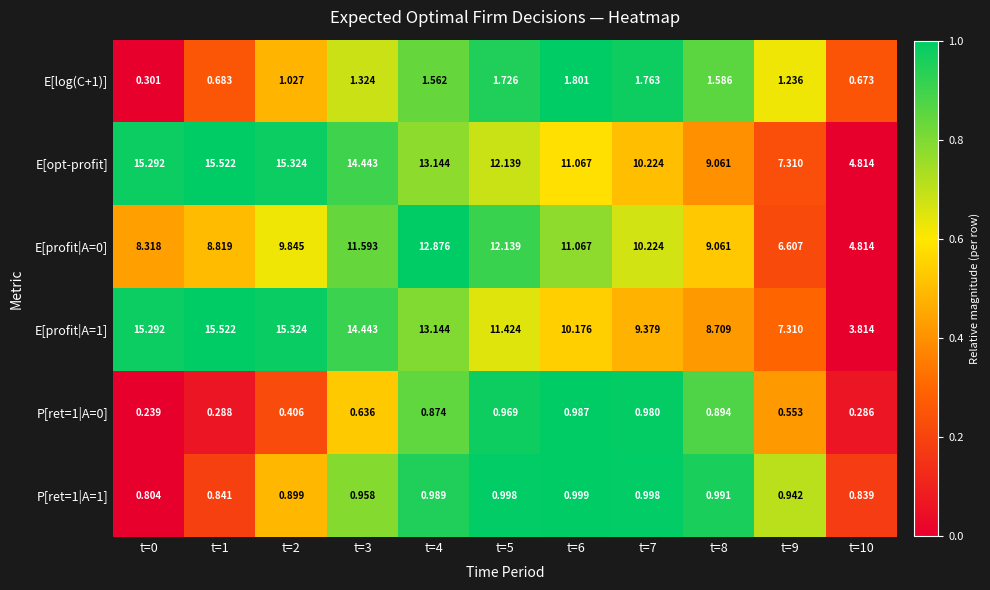

Is the value of E[opt-profit] at t=1 greater than the value of P[ret=1|A=0] at t=9?

Yes